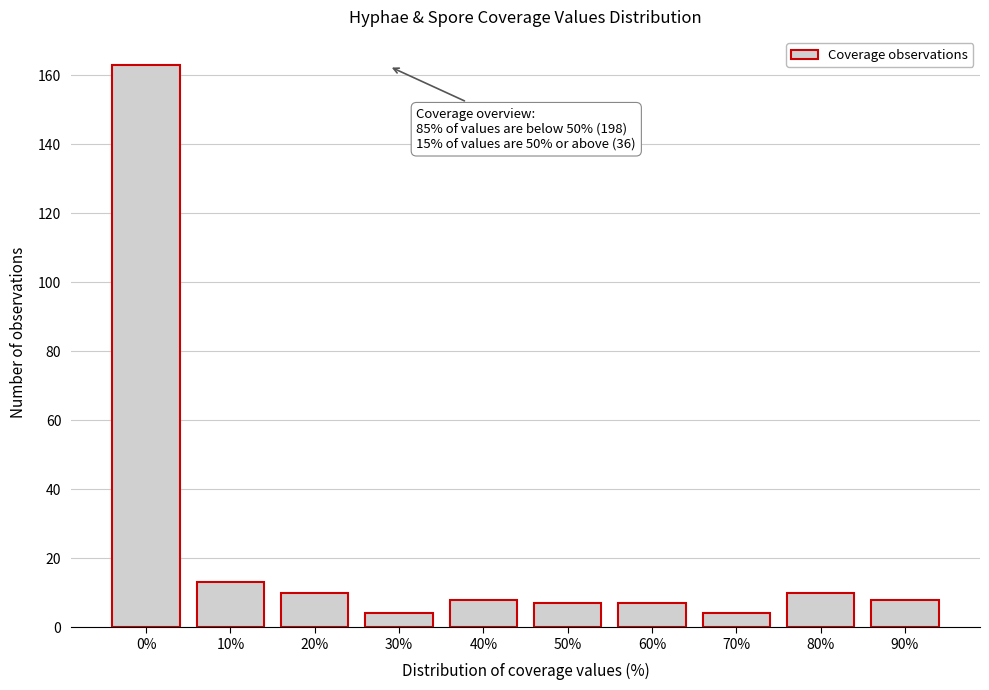

Reading left to right, list all the values displayed in this chart.

0%=163	10%=13	20%=10	30%=4	40%=8	50%=7	60%=7	70%=4	80%=10	90%=8